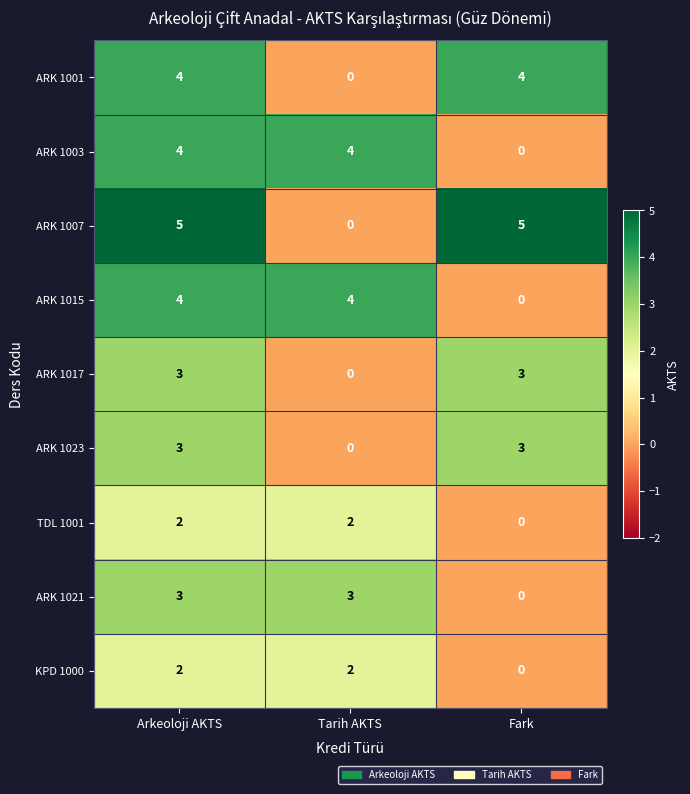

Which series has the largest total across all categories?

ARK 1007